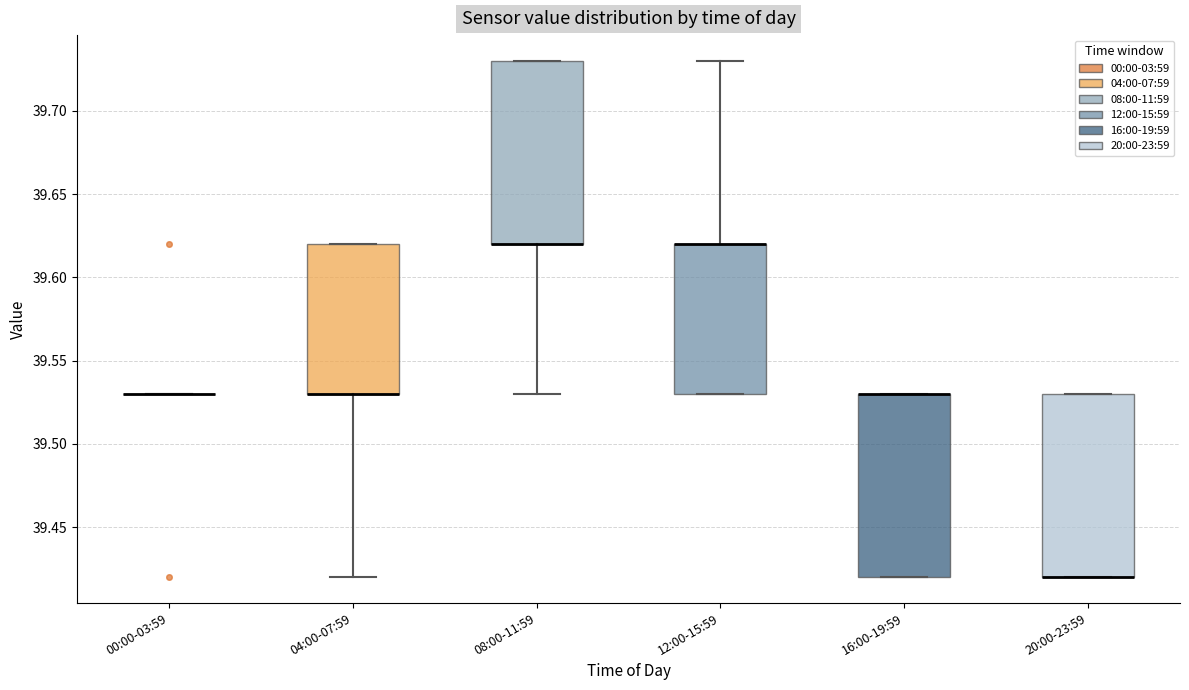

Where is the lower edge of the box for 04:00-07:59 on the y-axis? The values are not printed on the chart, so give them approximately, as read against the axis.

39.53